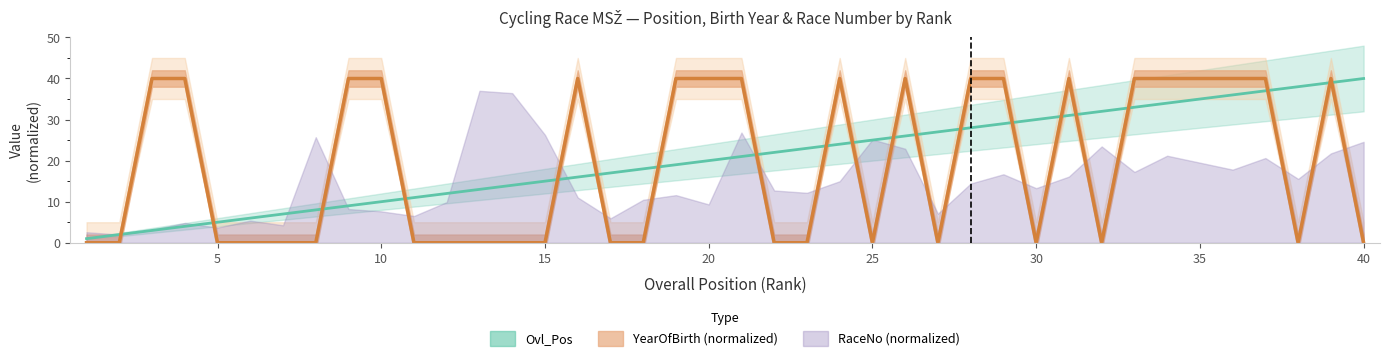

Which series has the largest range (max minus min)?

YearOfBirth_line